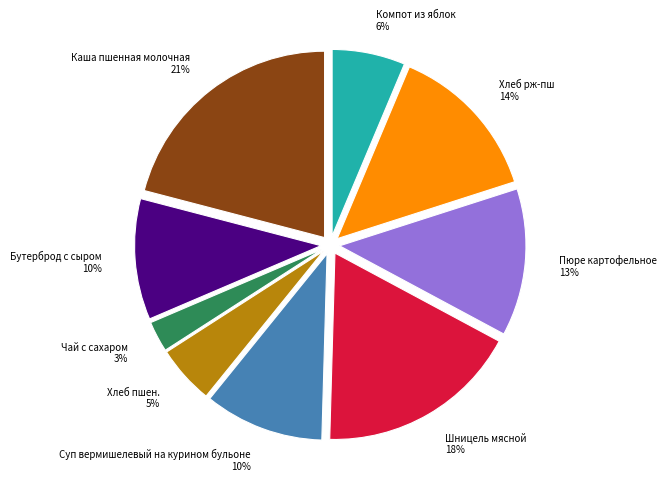

True or false: Шницель мясной accounts for 11% of the total.

False